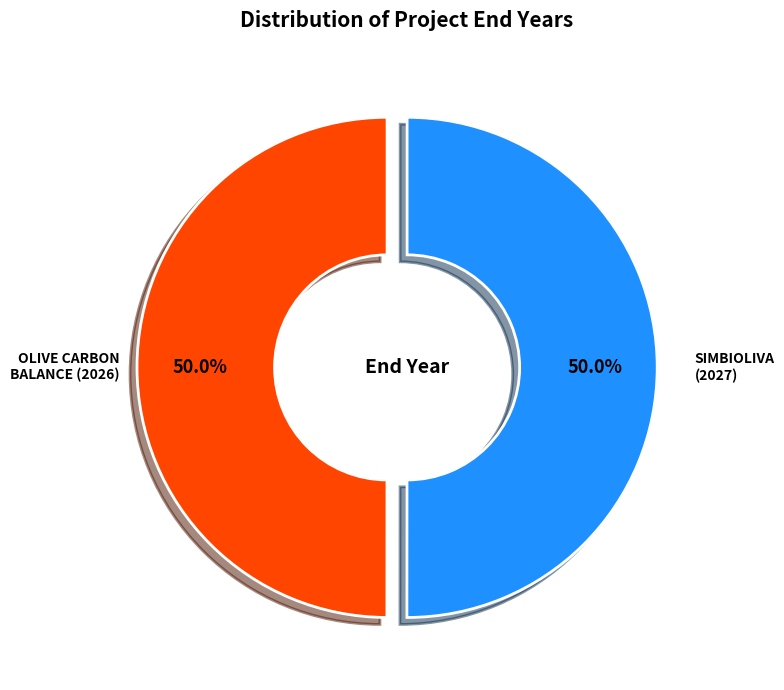

How many slices are in this pie chart?

2